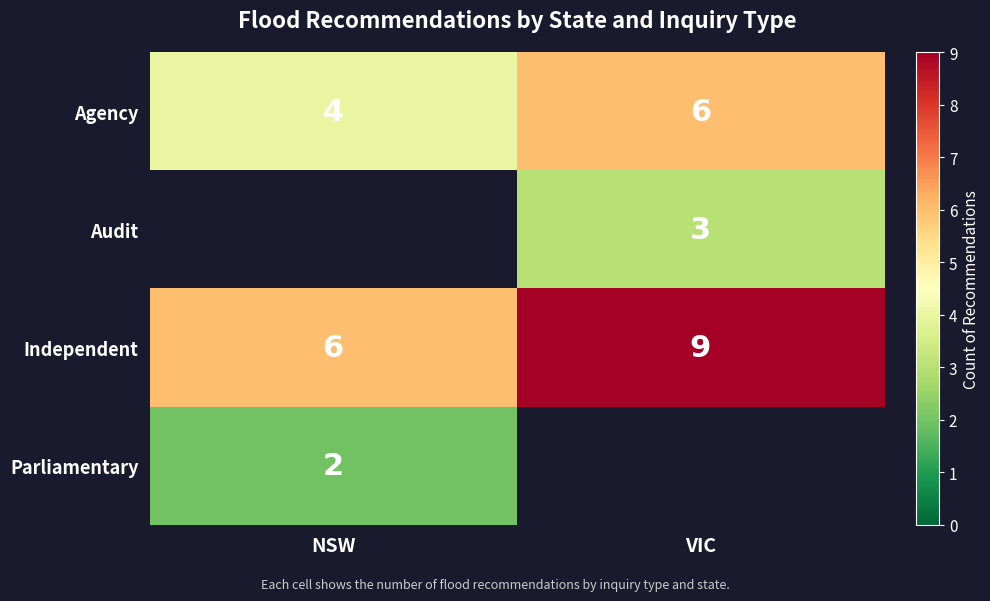

Count the Agency values in the range 4 to 6.

2